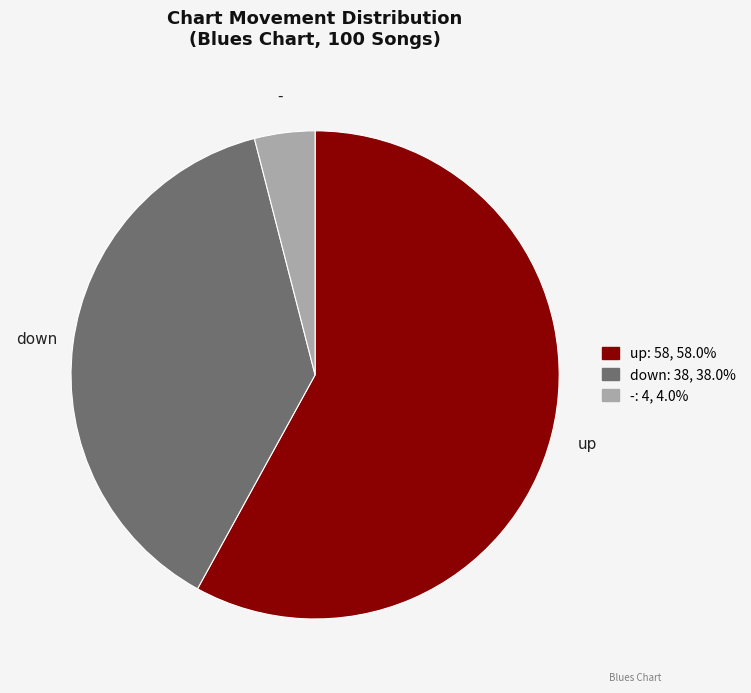

Which category has the smallest portion of the pie?

-